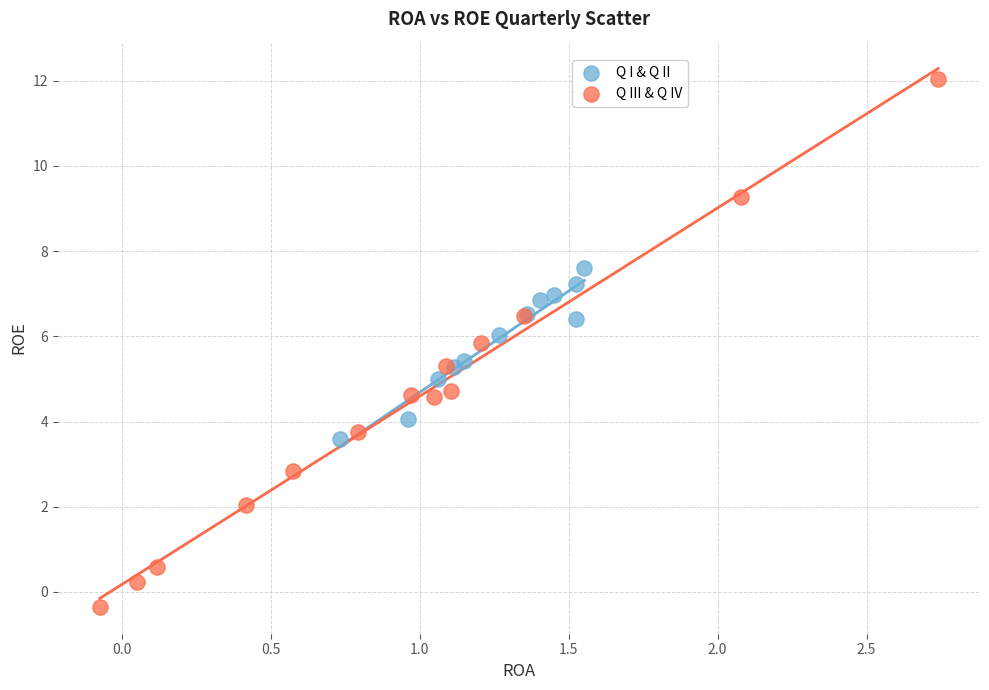

Which series reaches the minimum Y coordinate?

Q III & Q IV